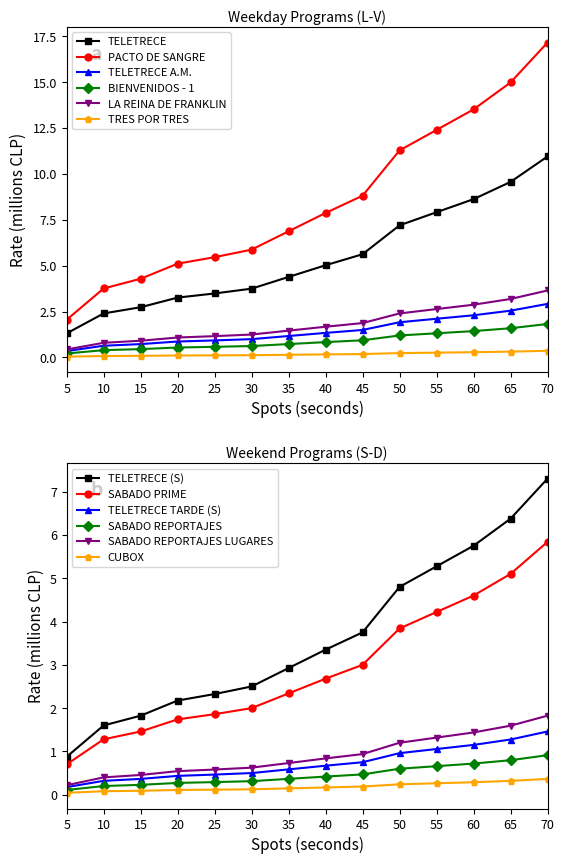

At how many categories does at least one series exceed 3?

13